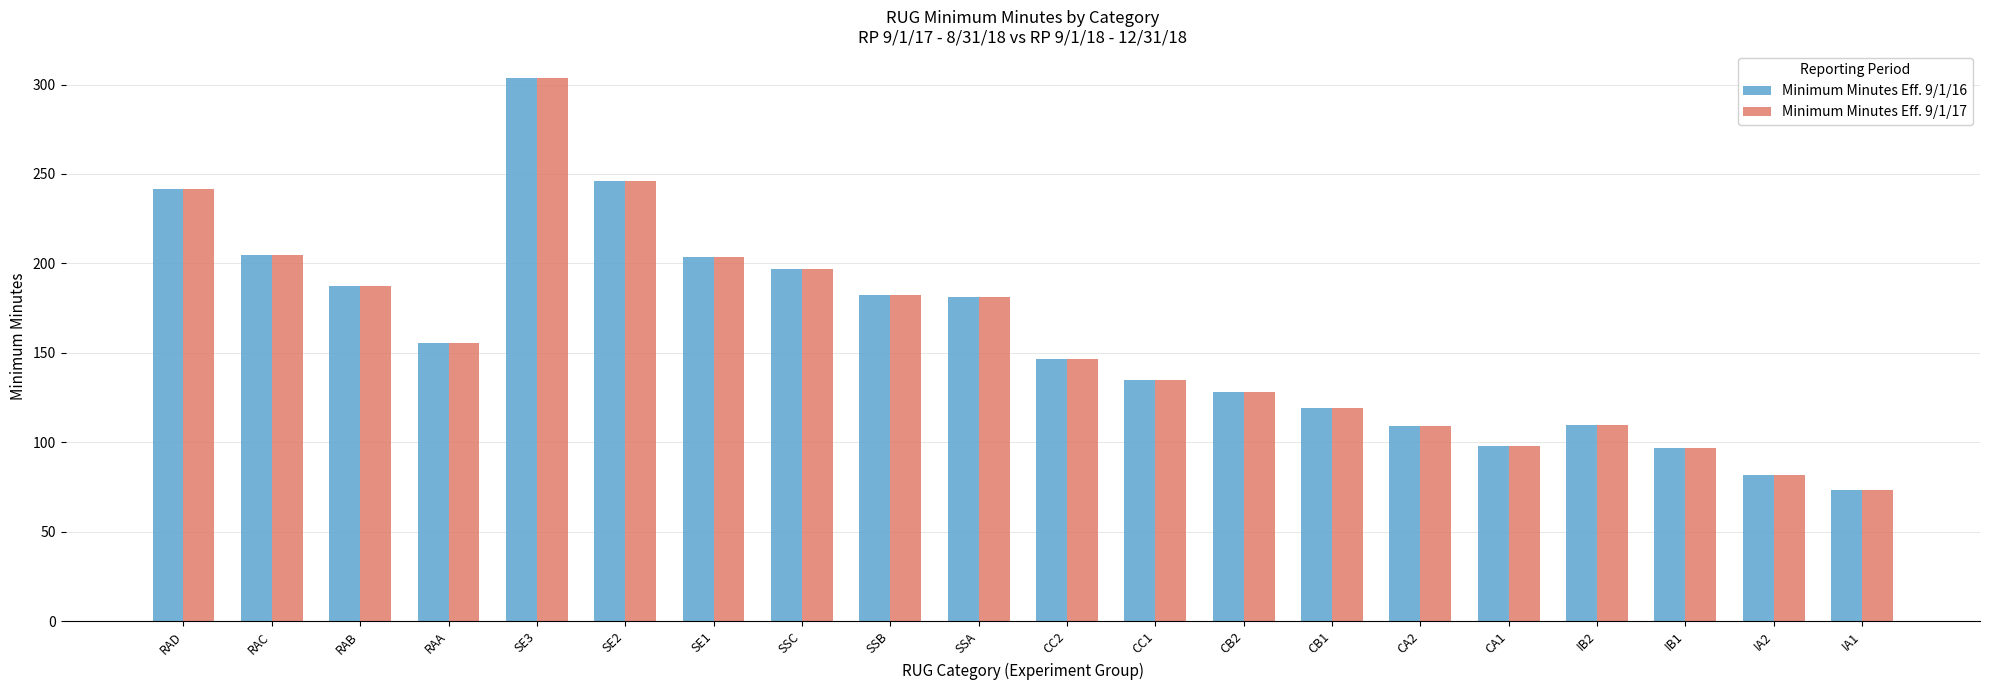

Which category has the highest value across all series?

SE3